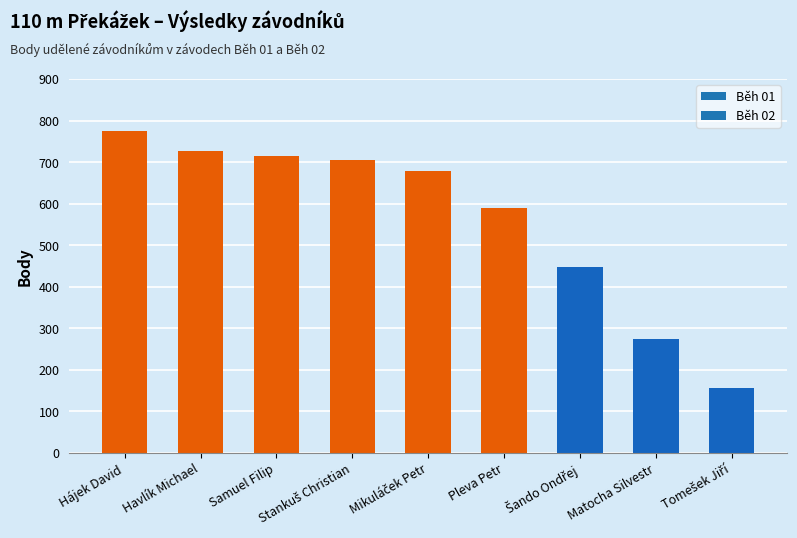

The value at Havlík Michael is 727. True or false?

True